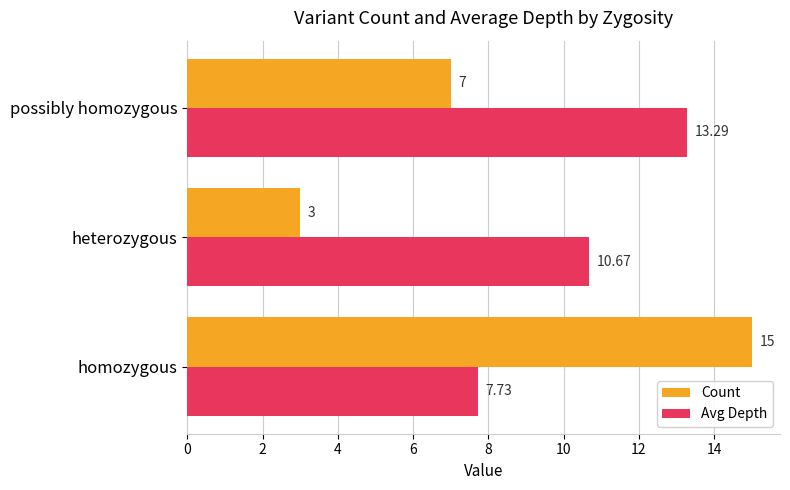

Rank the series by their average value, from highest to lowest.

Avg Depth, Count